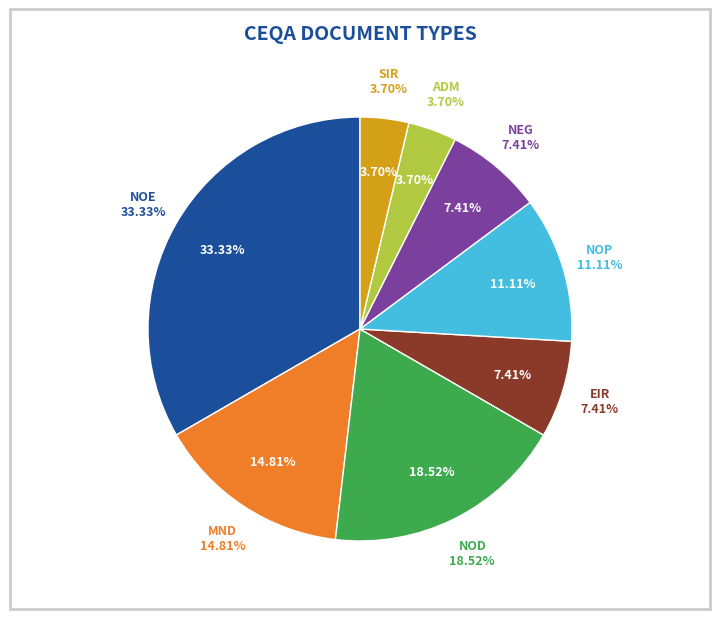

Rank the categories by value from lowest to highest.

ADM, SIR, EIR, NEG, NOP, MND, NOD, NOE